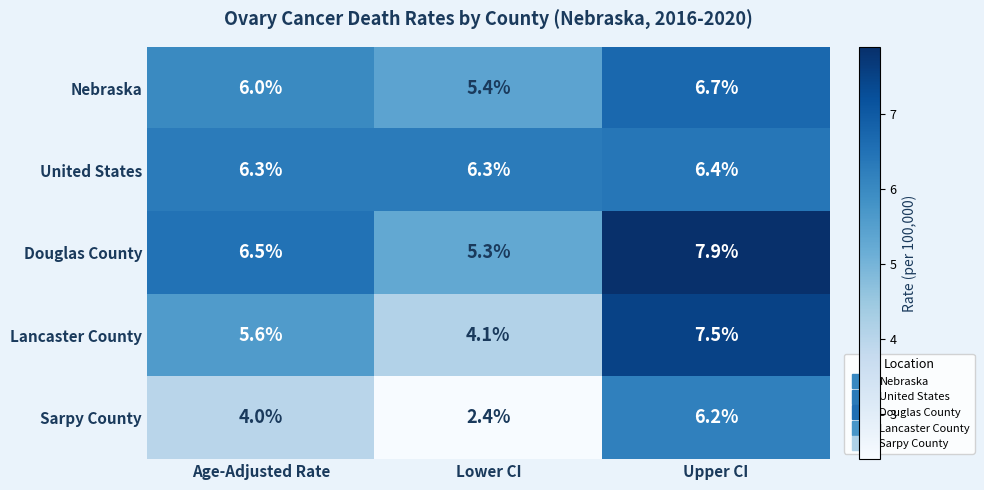

Which series changed the most between Lower CI and Upper CI?

Sarpy County